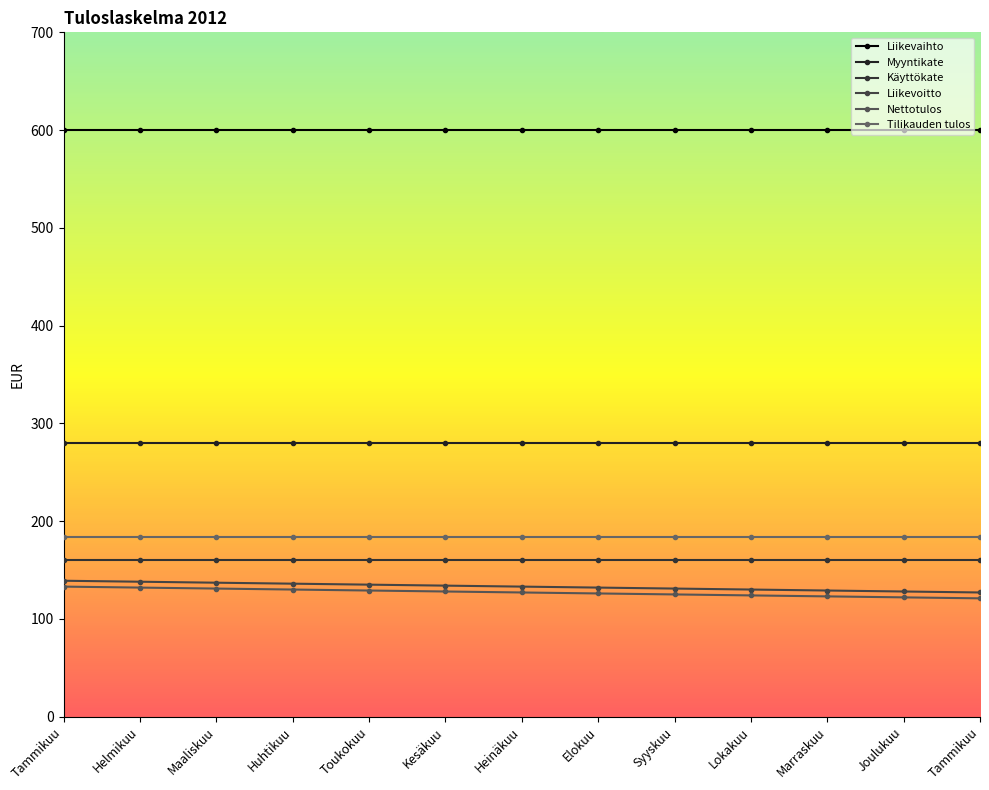

What are all the series names shown in the legend?

Liikevaihto, Myyntikate, Käyttökate, Liikevoitto, Nettotulos, Tilikauden tulos